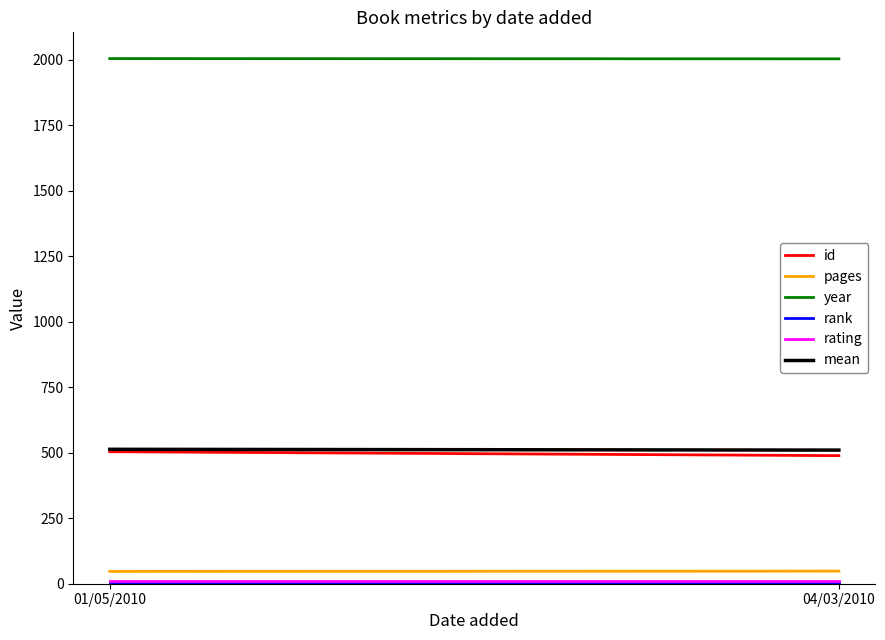

Is the value of pages at 01/05/2010 greater than the value of id at 01/05/2010?

No